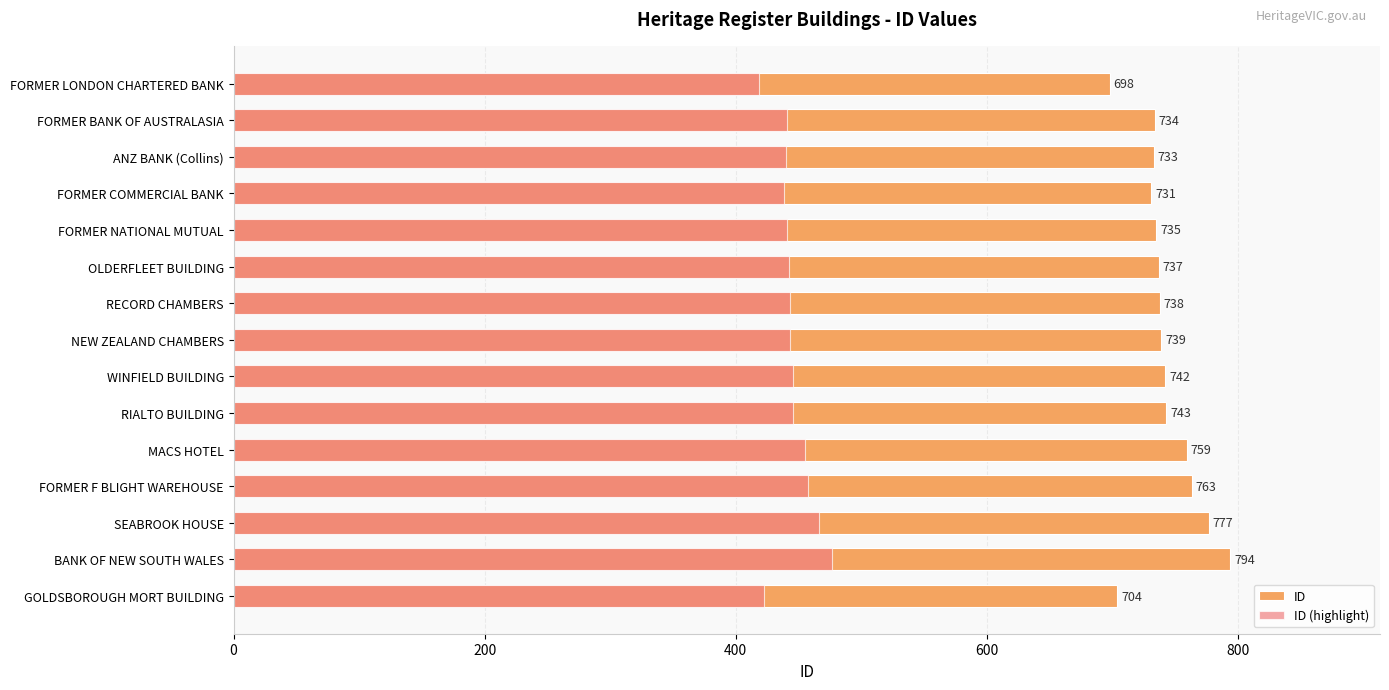

Which series changed the most between FORMER LONDON CHARTERED BANK and WINFIELD BUILDING?

ID